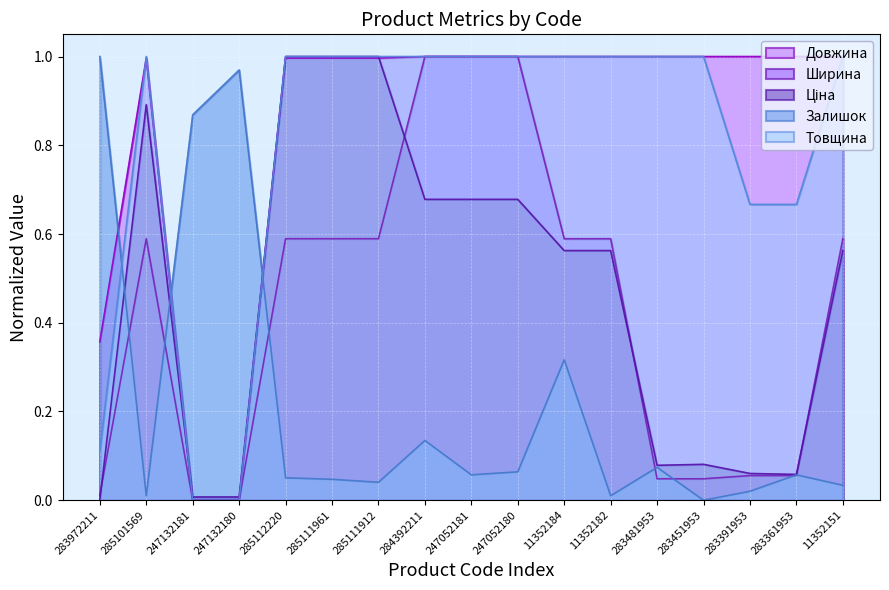

What is the difference between the maximum and minimum values in the Товщина series?

1.0